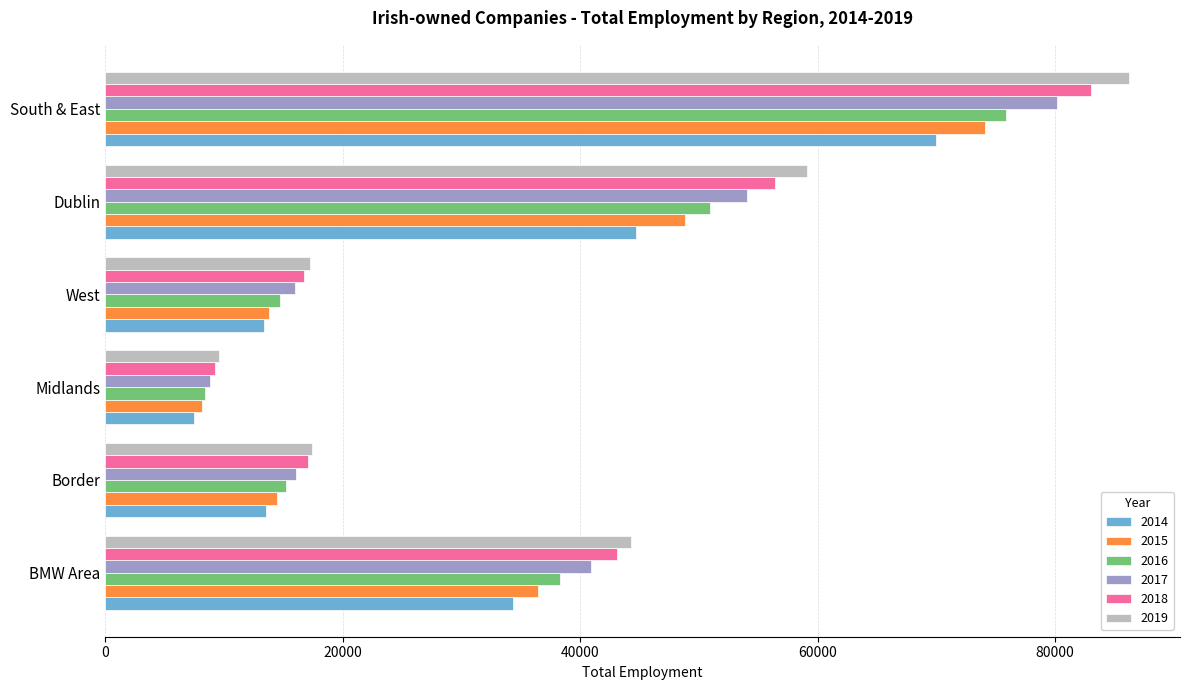

What is the difference between the highest and lowest values at Dublin?

14356